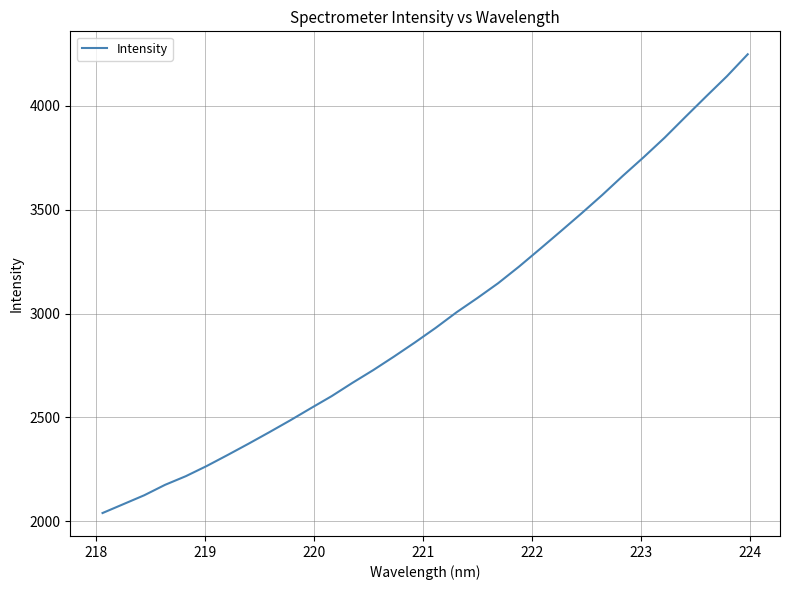

What is the minimum value shown in the chart?

2039.0